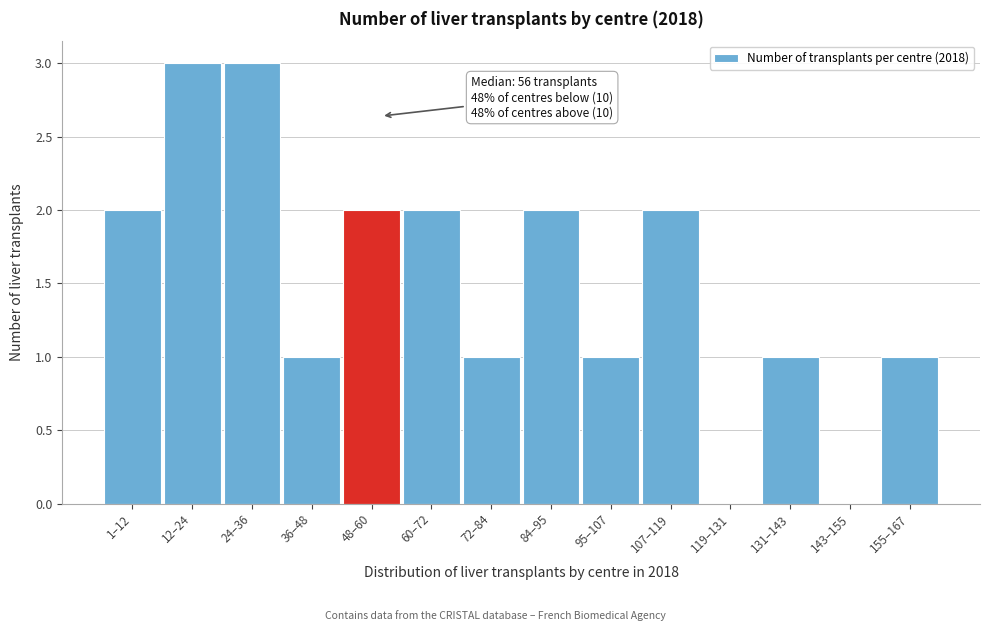

Reading left to right, list all the values displayed in this chart.

1–12=2	12–24=3	24–36=3	36–48=1	48–60=2	60–72=2	72–84=1	84–95=2	95–107=1	107–119=2	119–131=0	131–143=1	143–155=0	155–167=1